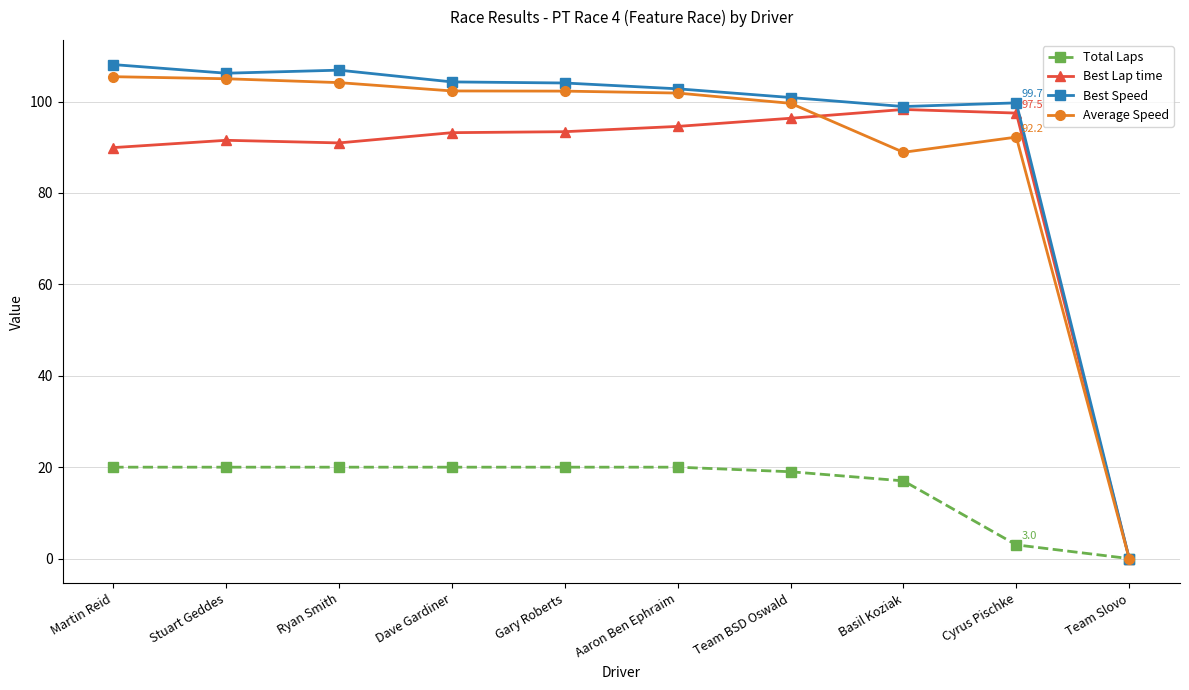

The Average Speed series shows 102.3 at Dave Gardiner. True or false?

True